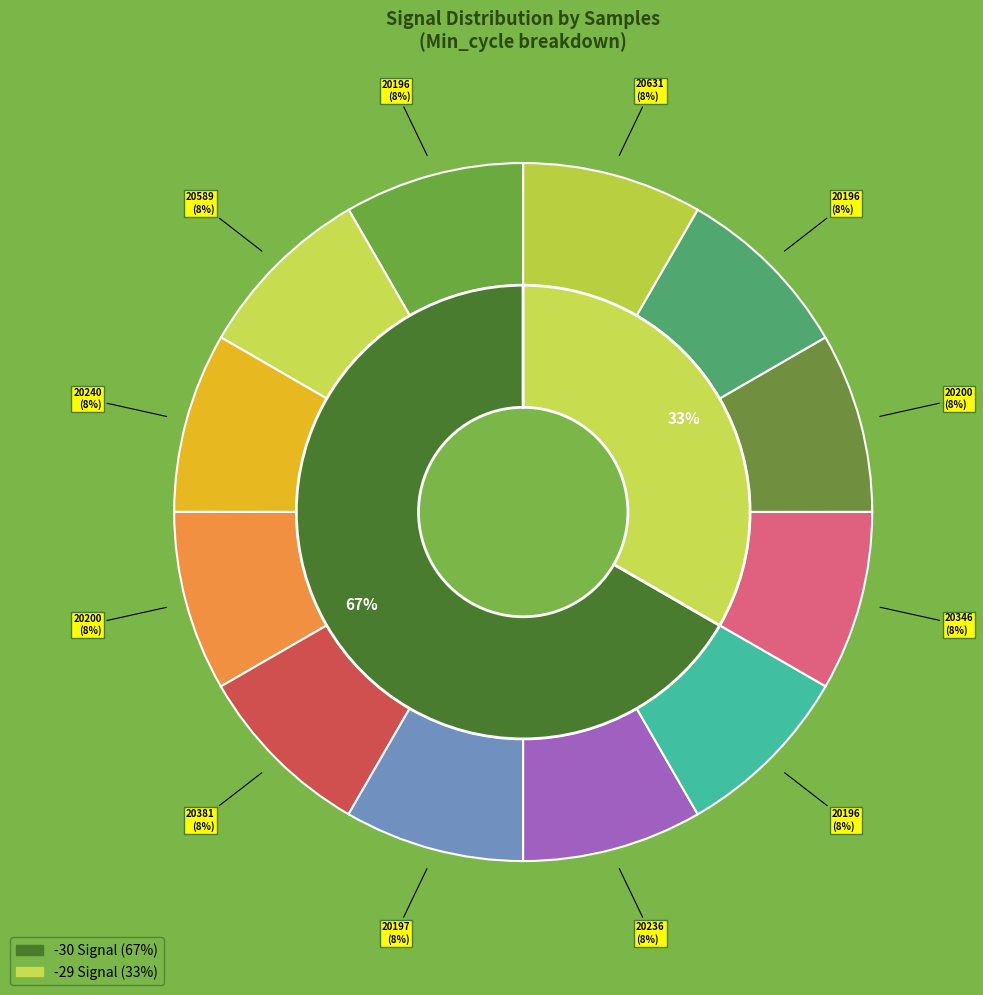

How many slices are in this pie chart?

12